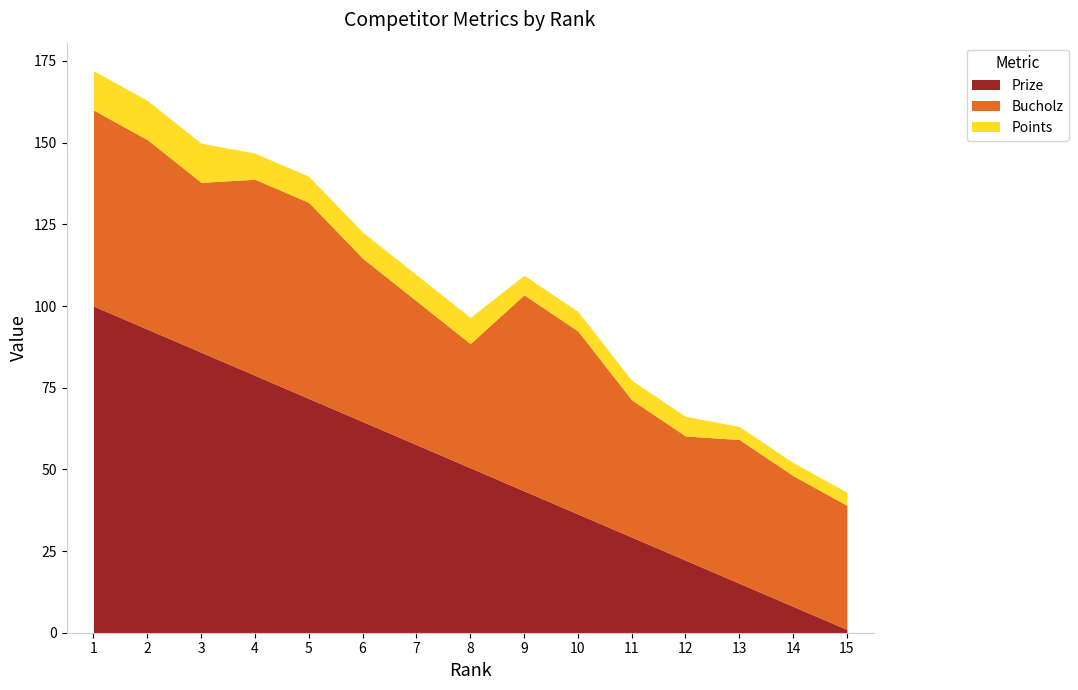

Where is Bucholz nearest to the value 49?

6